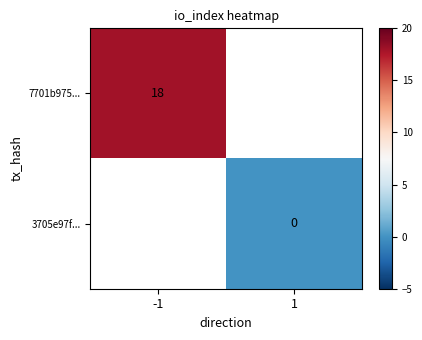

At which category does the chart reach its peak across all series?

-1